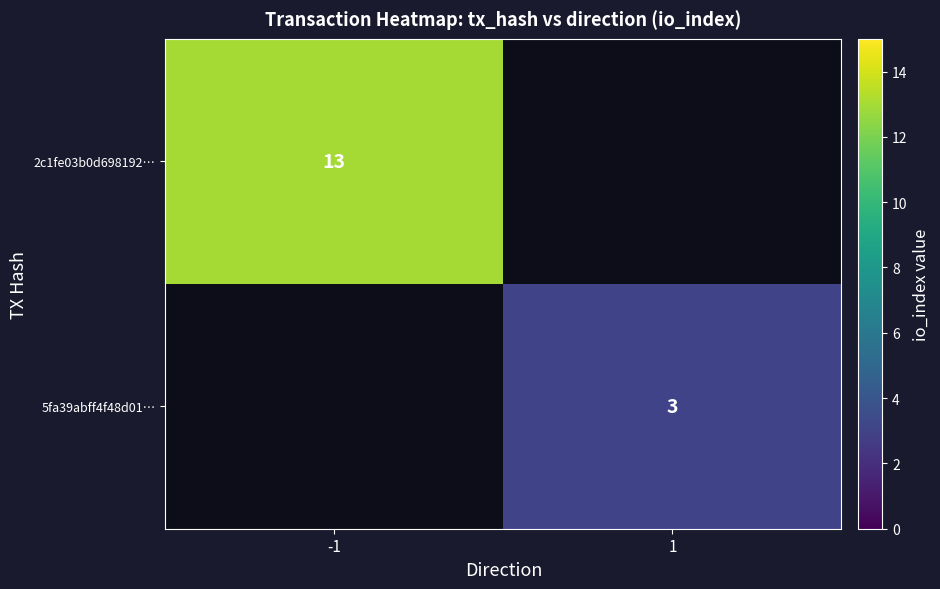

What is the minimum value shown in the chart?

3.0